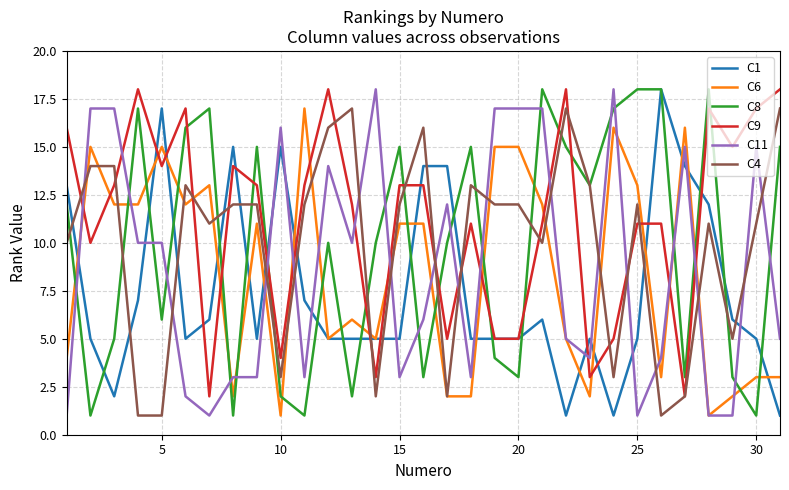

True or false: C4 and C11 intersect in this chart.

True